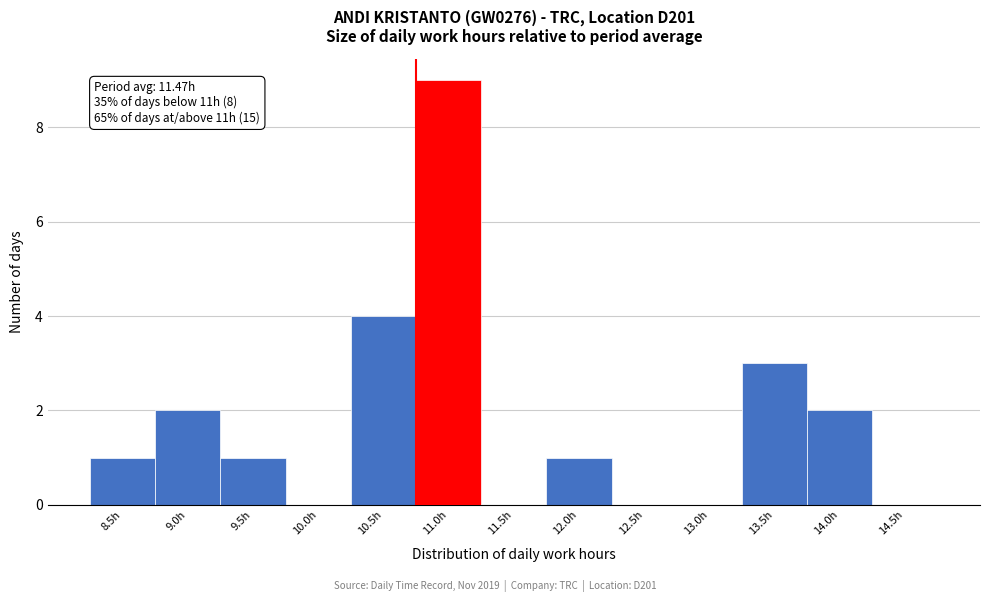

Reading left to right, list all the values displayed in this chart.

8.5h=1	9.0h=2	9.5h=1	10.0h=0	10.5h=4	11.0h=9	11.5h=0	12.0h=1	12.5h=0	13.0h=0	13.5h=3	14.0h=2	14.5h=0